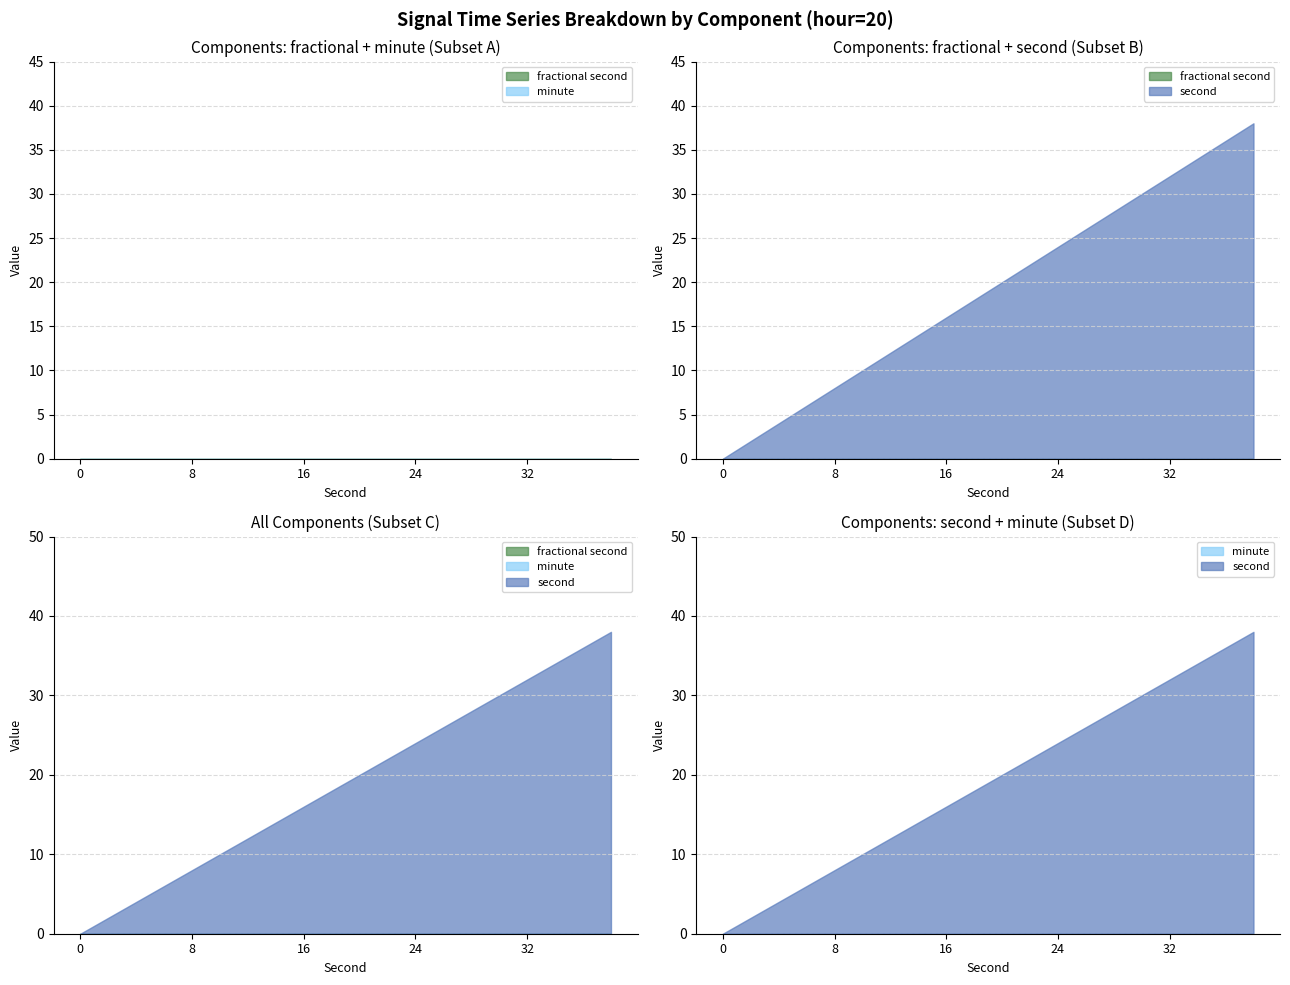

True or false: minute and fractional second intersect in this chart.

False